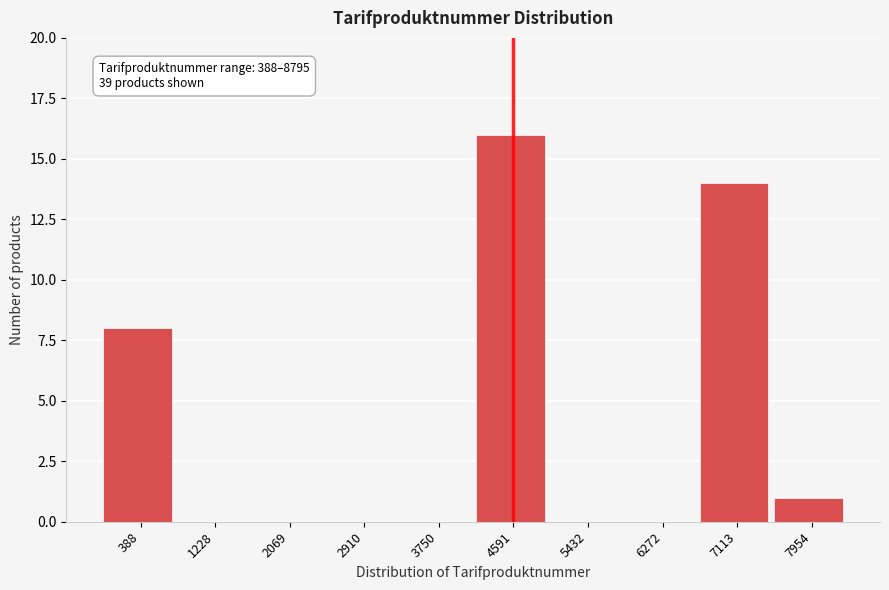

Reading right to left, transcribe all the data shown in this chart.

7954=1	7113=14	6272=0	5432=0	4591=16	3750=0	2910=0	2069=0	1228=0	388=8